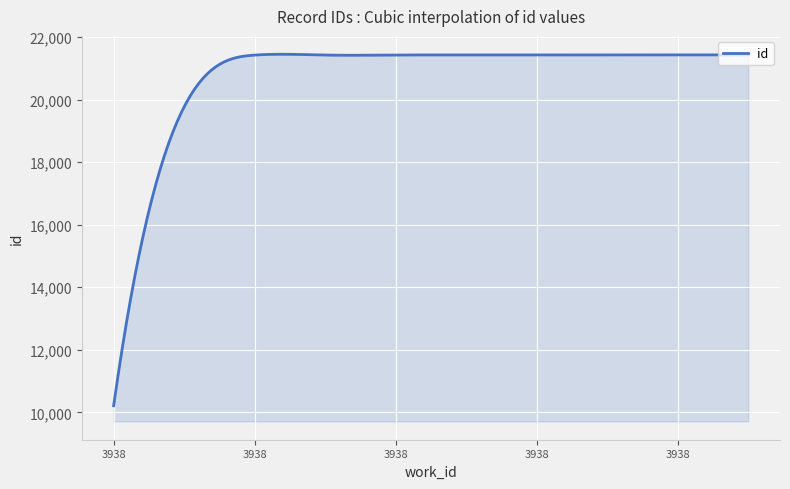

What is the smallest value displayed?

10214.0